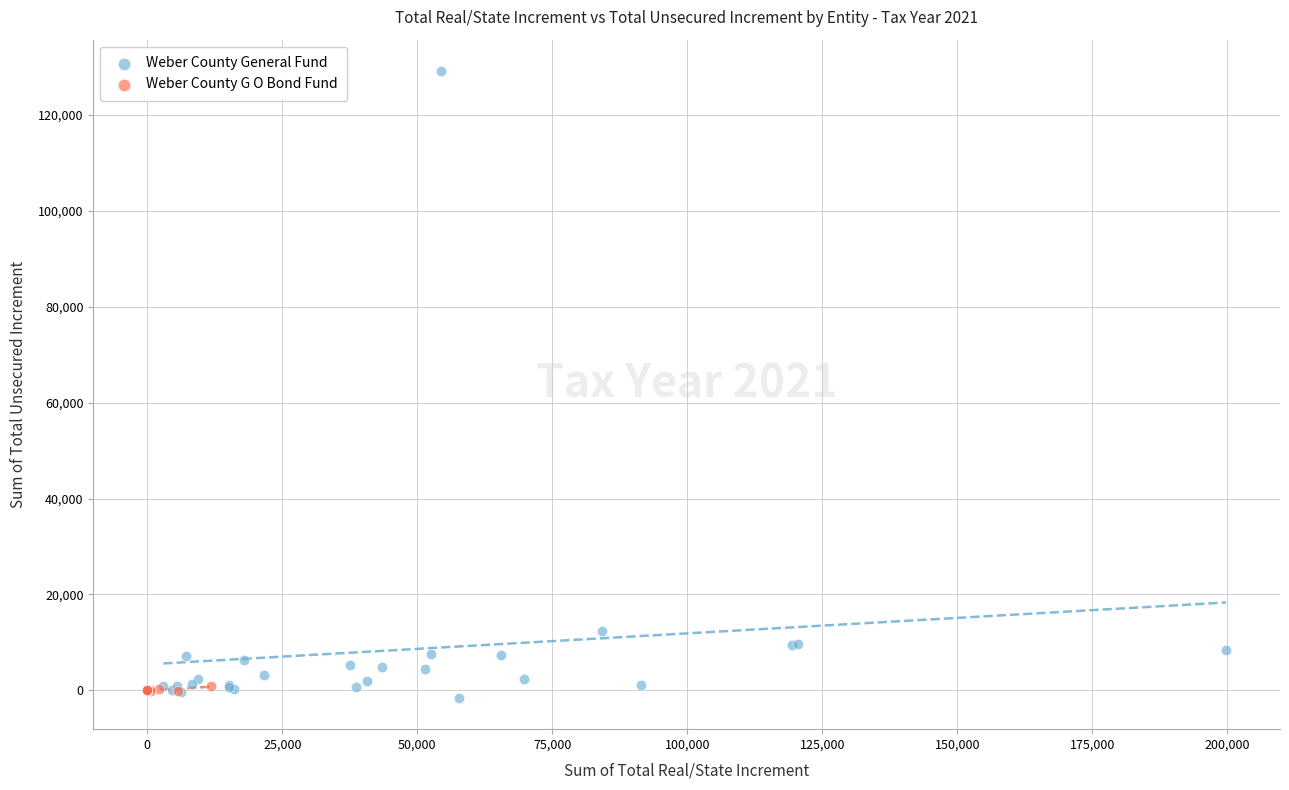

Which series has the largest Y range (max minus min)?

Weber County General Fund